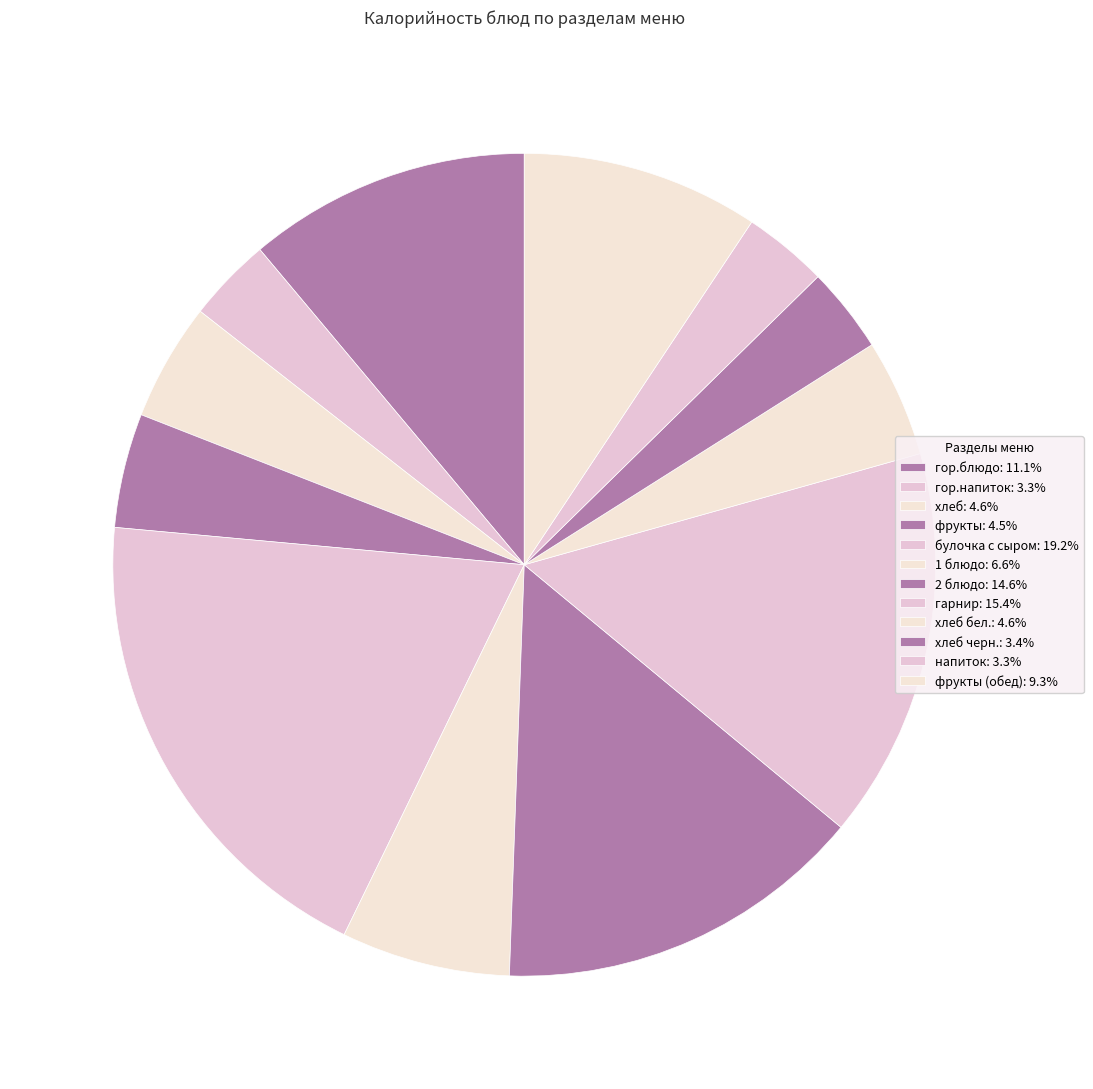

To the nearest percent, what is the difference between the largest and smallest slice percentages?

16%